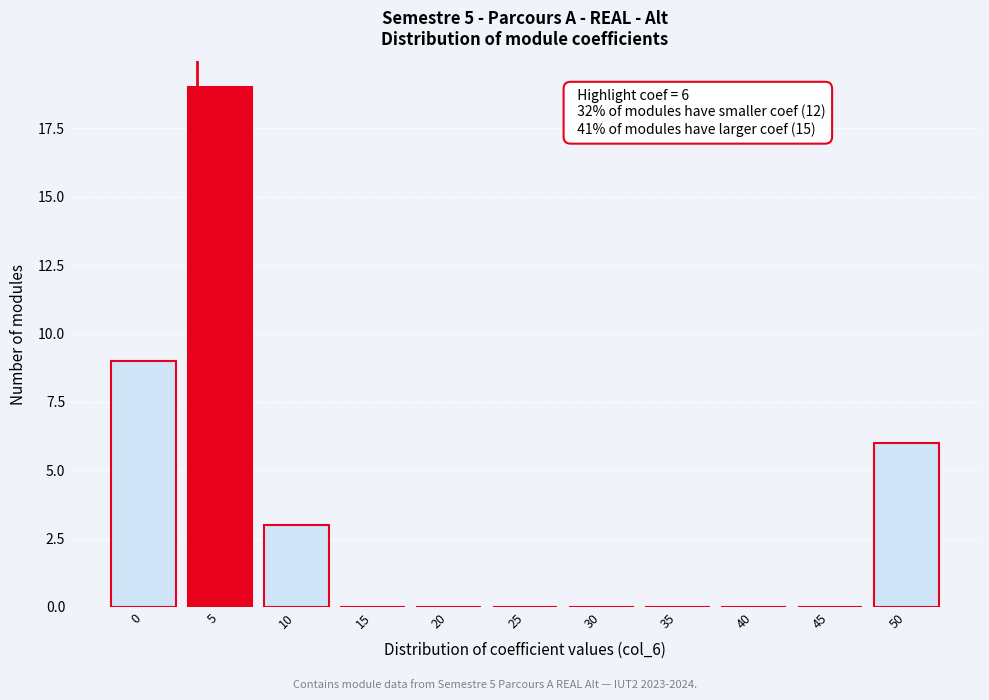

Reading right to left, transcribe all the data shown in this chart.

50=6	45=0	40=0	35=0	30=0	25=0	20=0	15=0	10=3	5=19	0=9